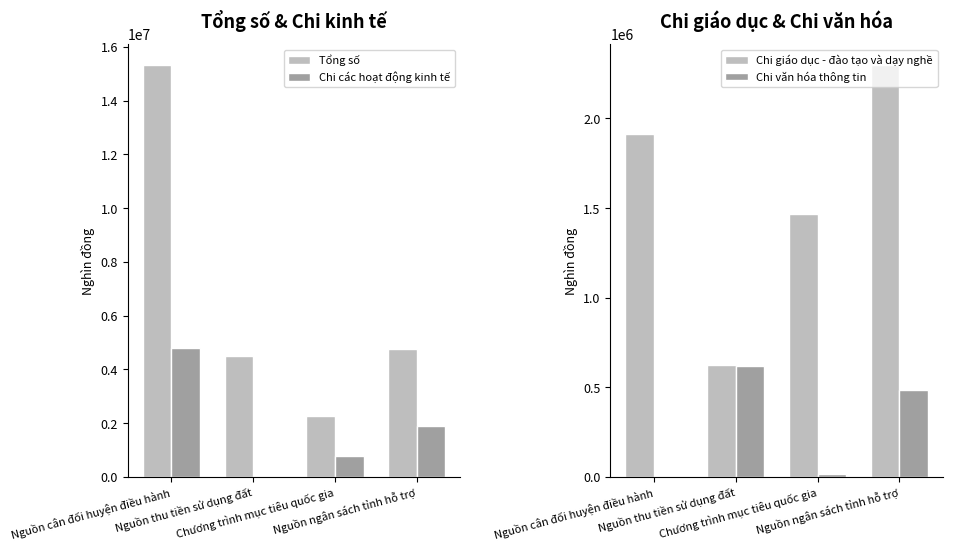

At how many categories does at least one series exceed 5178279?

1